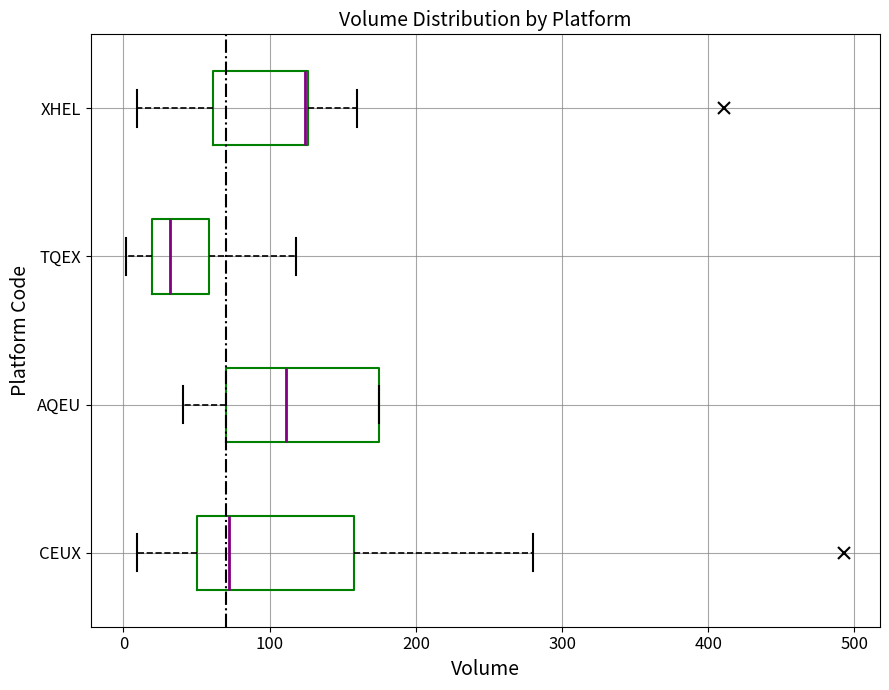

Reading bottom to top, transcribe this box plot: for each box, give where its median line is, the range the box spans, and where its two whiskers end, as read against the x-axis. The values are not printed on the chart, so give them approximately, as read against the axis.

CEUX: median 70, box 50 to 160, whiskers 10 to 280
AQEU: median 110, box 70 to 180, whiskers 40 to 180
TQEX: median 30, box 20 to 60, whiskers 0 to 120
XHEL: median 120 (drawn on the box's right edge), box 60 to 130, whiskers 10 to 160